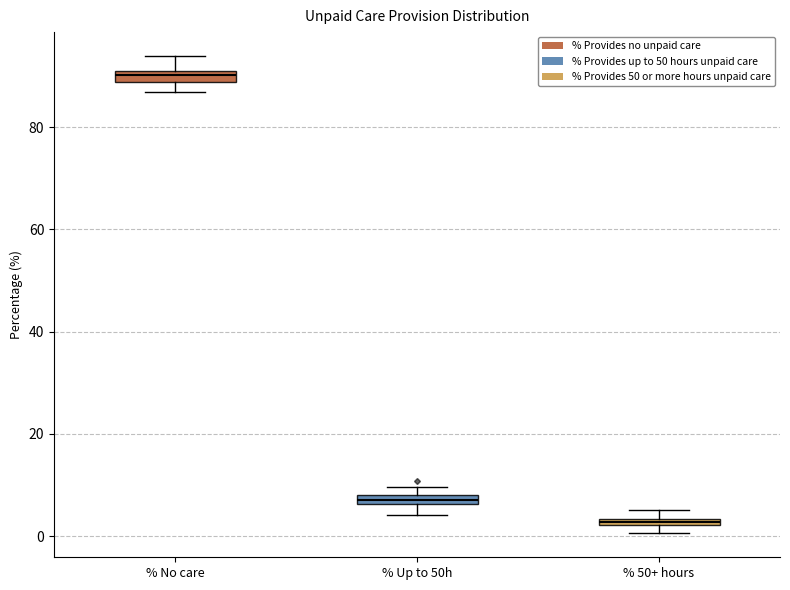

Where is the lower edge of the box for % No care on the y-axis? The values are not printed on the chart, so give them approximately, as read against the axis.

88